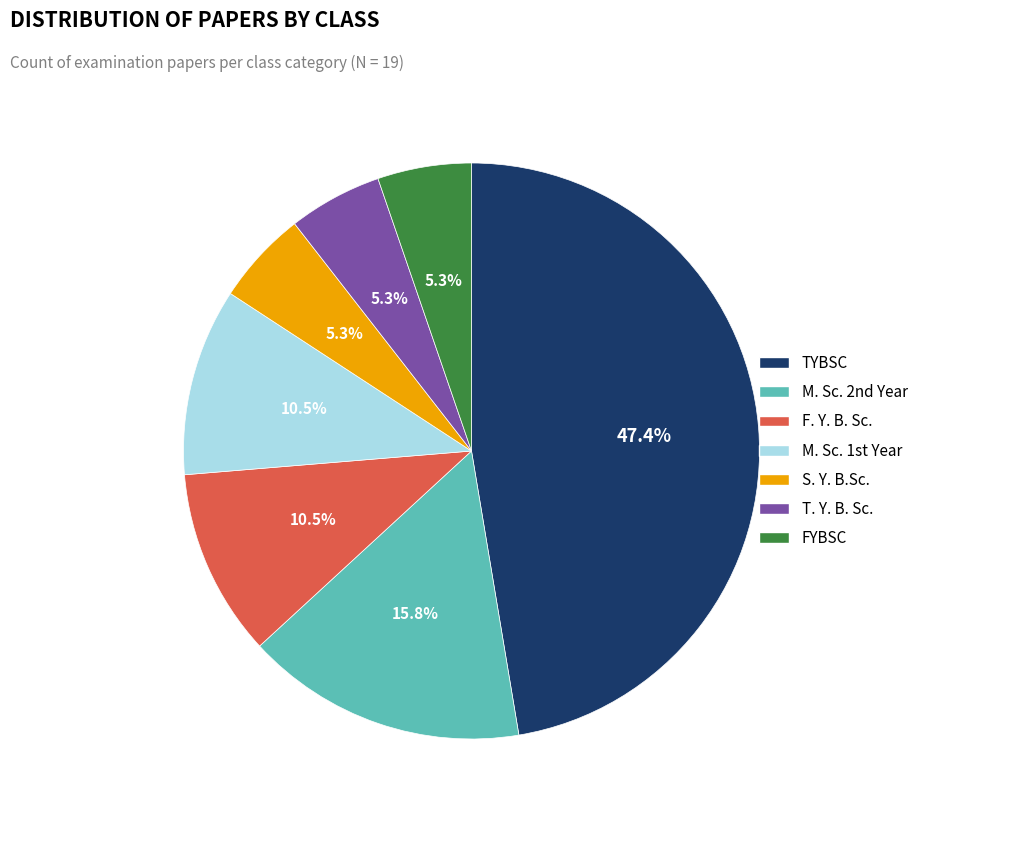

To the nearest percent, what portion does FYBSC represent?

5%